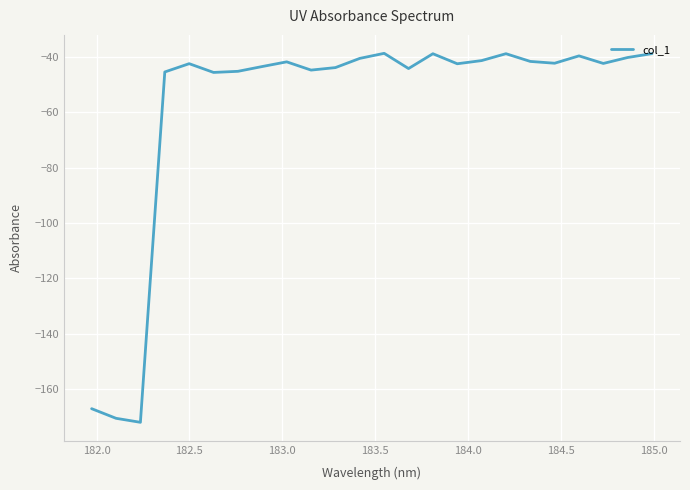

True or false: the data has more than 2 interior local peaks.

True